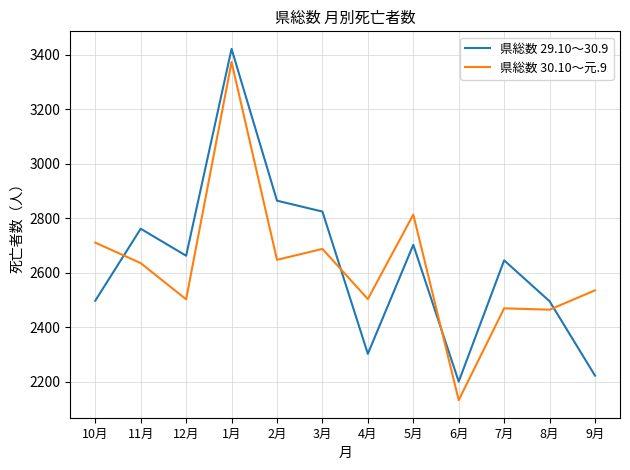

What is the difference between the 県総数 29.10～30.9 values at 9月 and 2月?

642